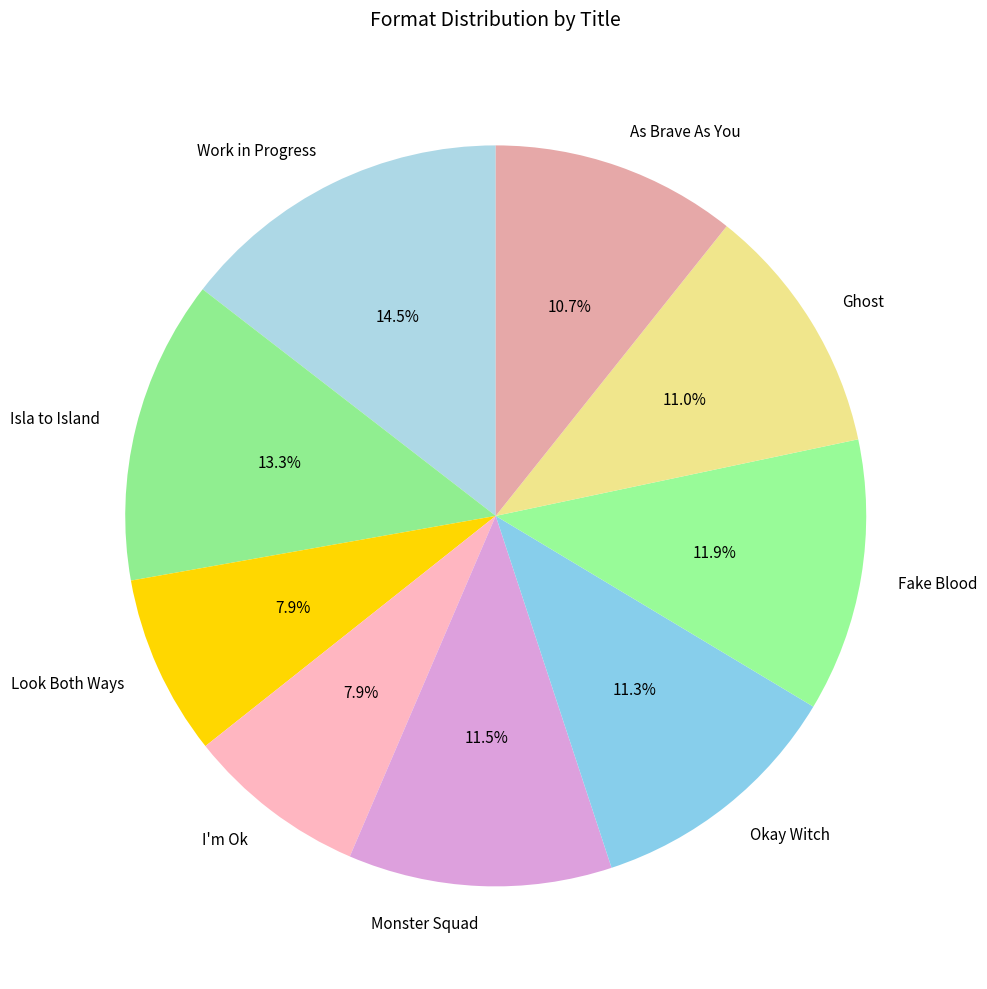

Does any single category account for the majority?

No